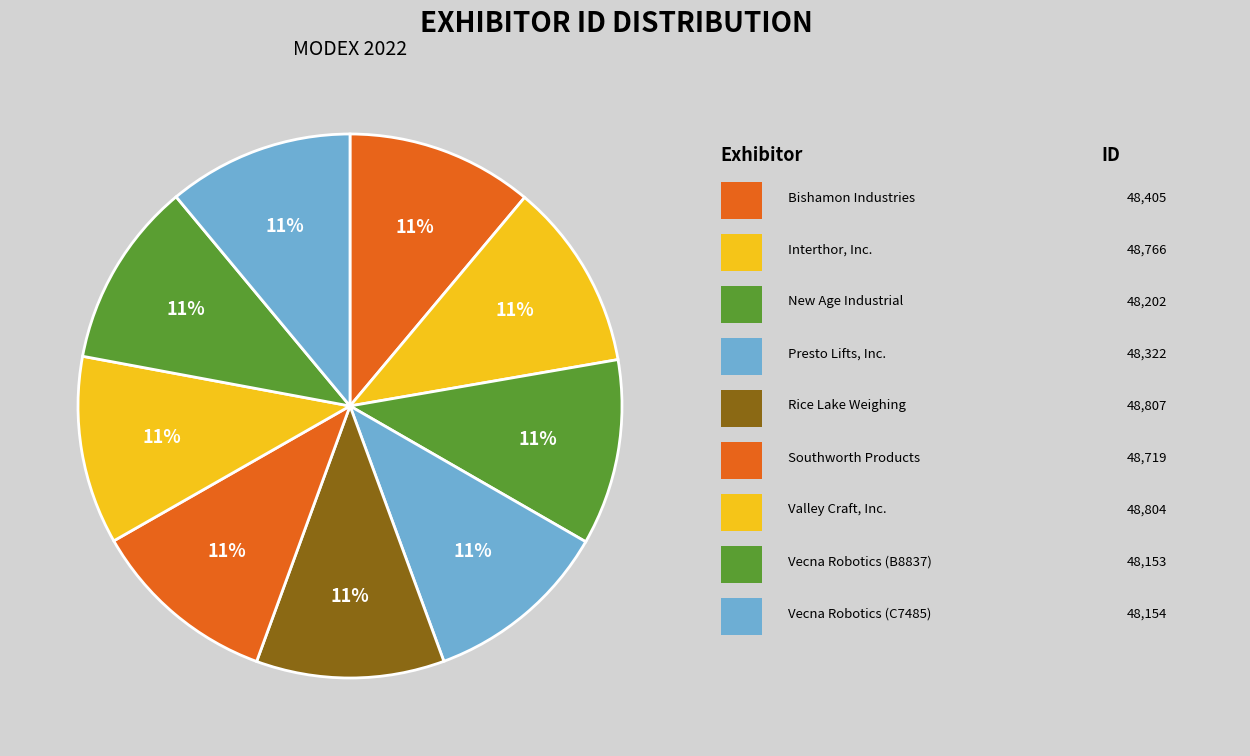

Which category has the biggest portion of the pie?

Rice Lake Weighing Systems